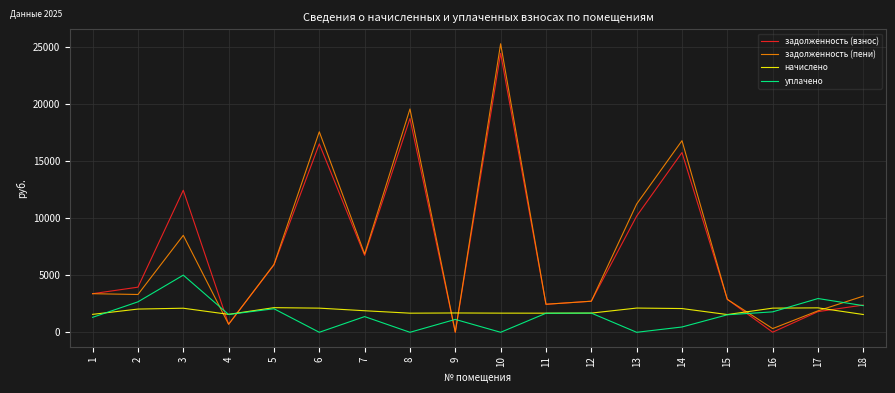

What is the total value across all series at 8?

39914.4